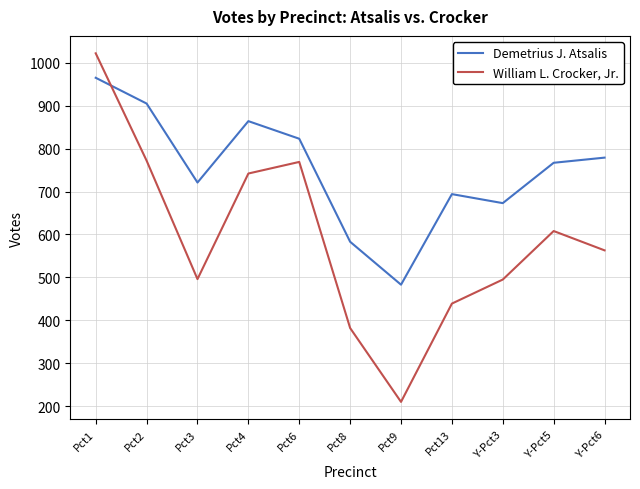

How many distinct data groups are displayed?

2